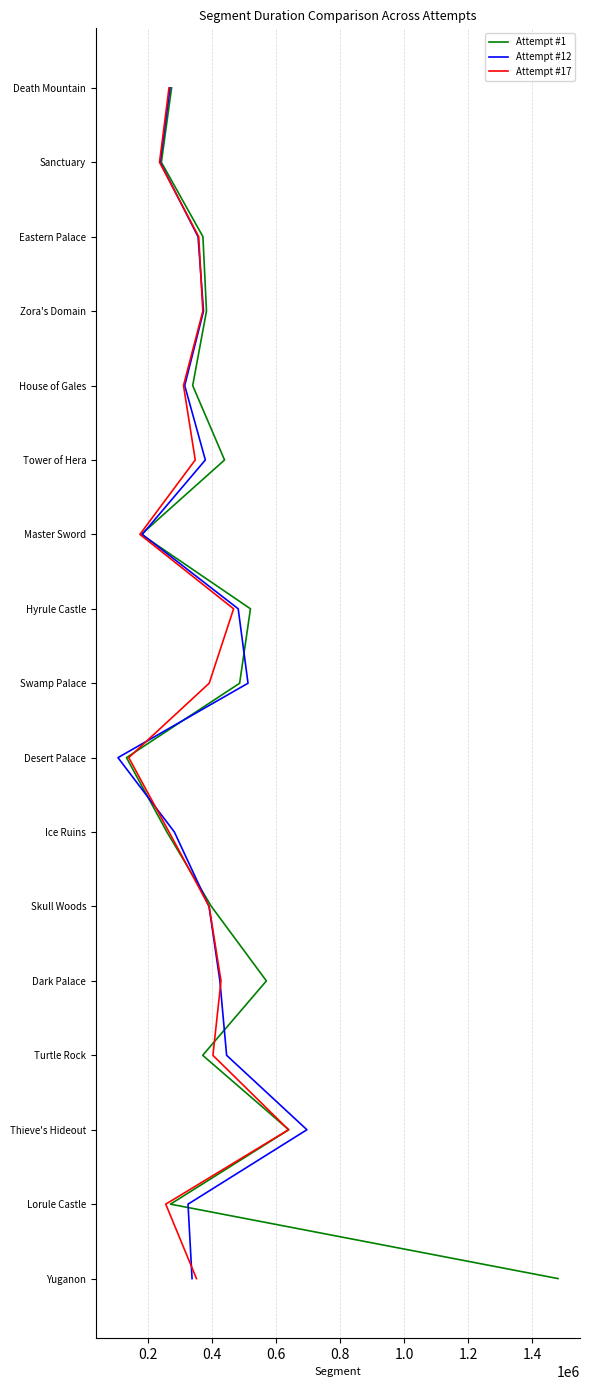

How many lines are shown in the chart?

3